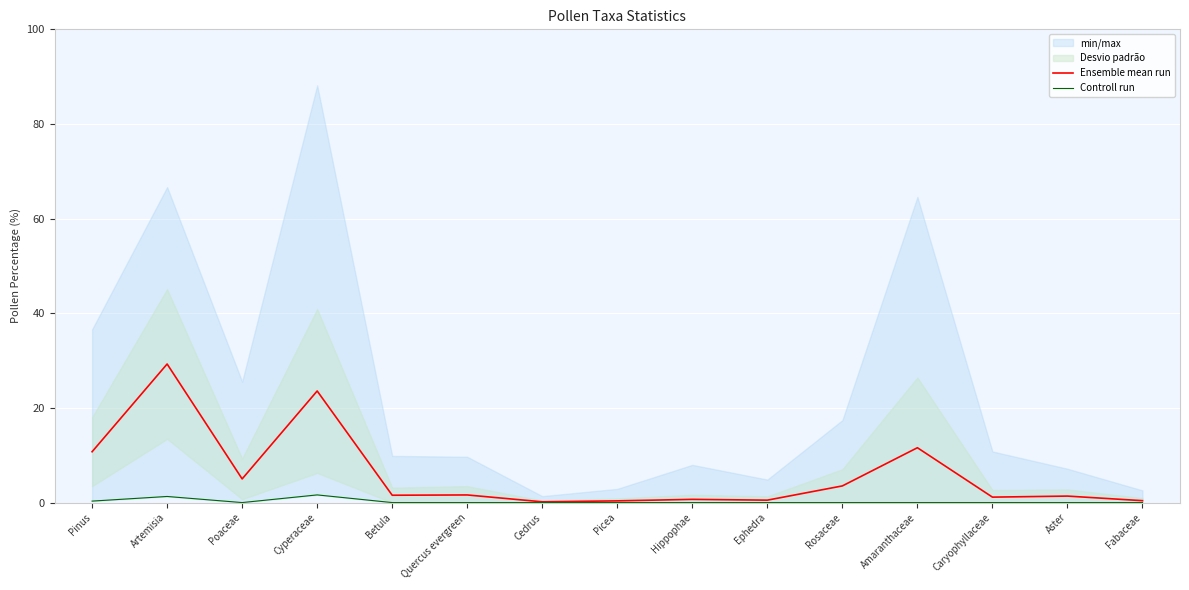

What position from the right is Quercus evergreen?

10